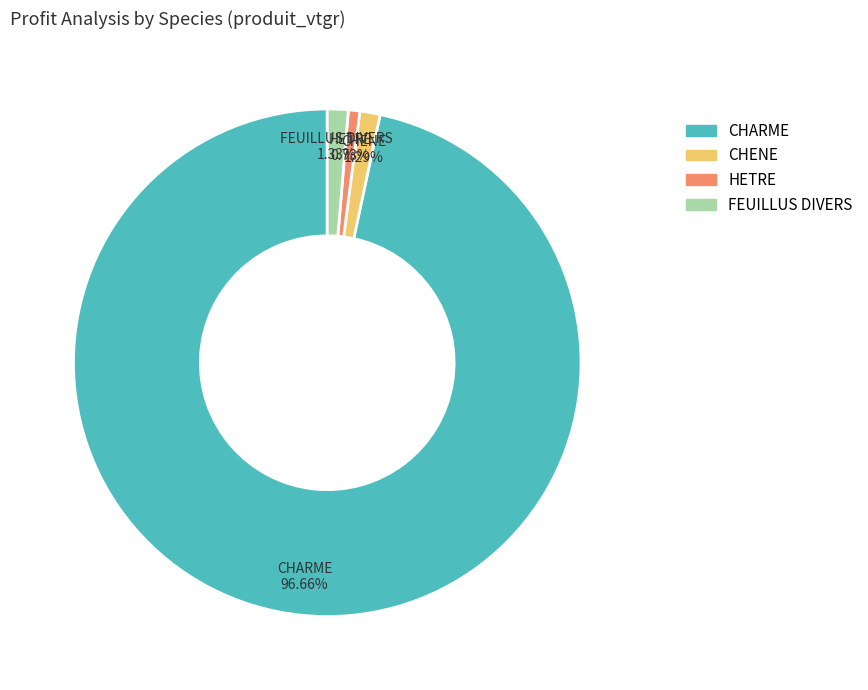

Which category has the smallest portion of the pie?

HETRE